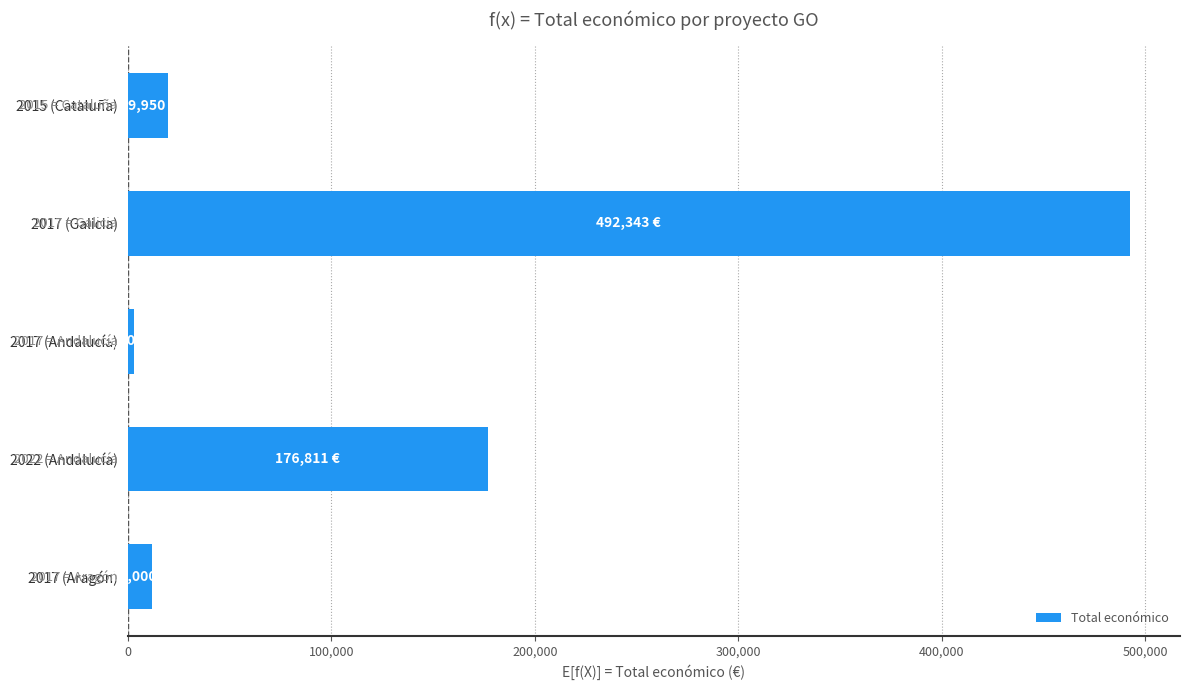

Where is the data nearest to the value 247671?

2022 (Andalucía)